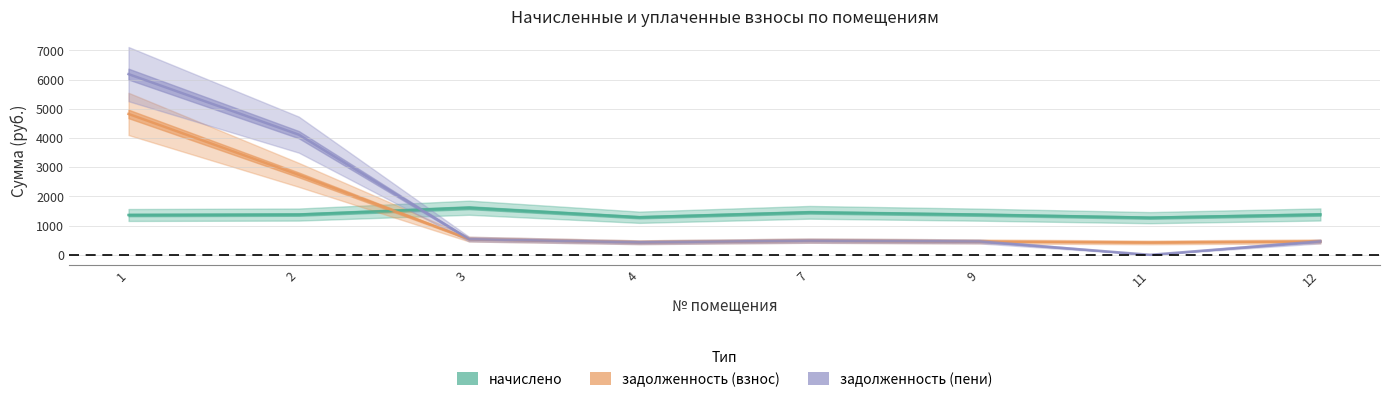

Rank the series by their maximum value, from lowest to highest.

начислено, задолженность (взнос), задолженность (пени)